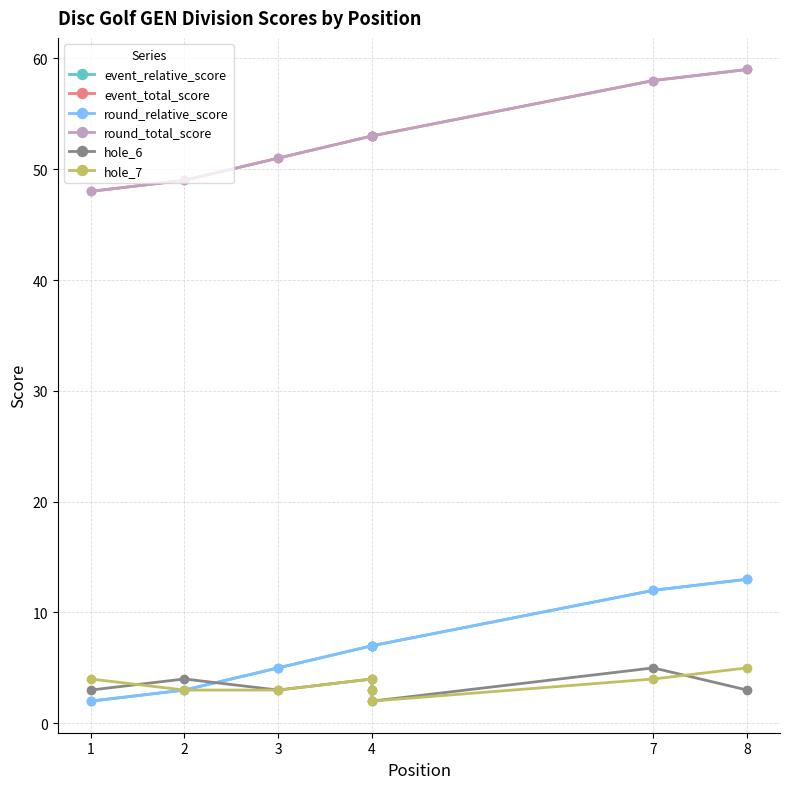

True or false: hole_7 and event_relative_score cross at least once.

False